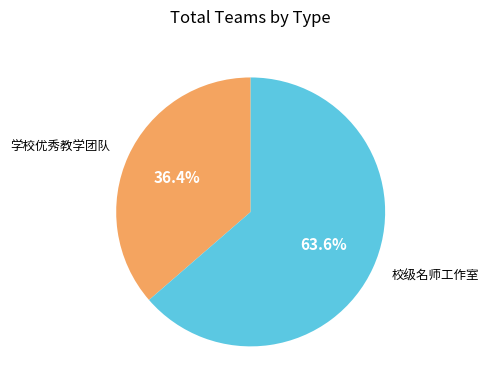

Count the number of slices in the pie.

2